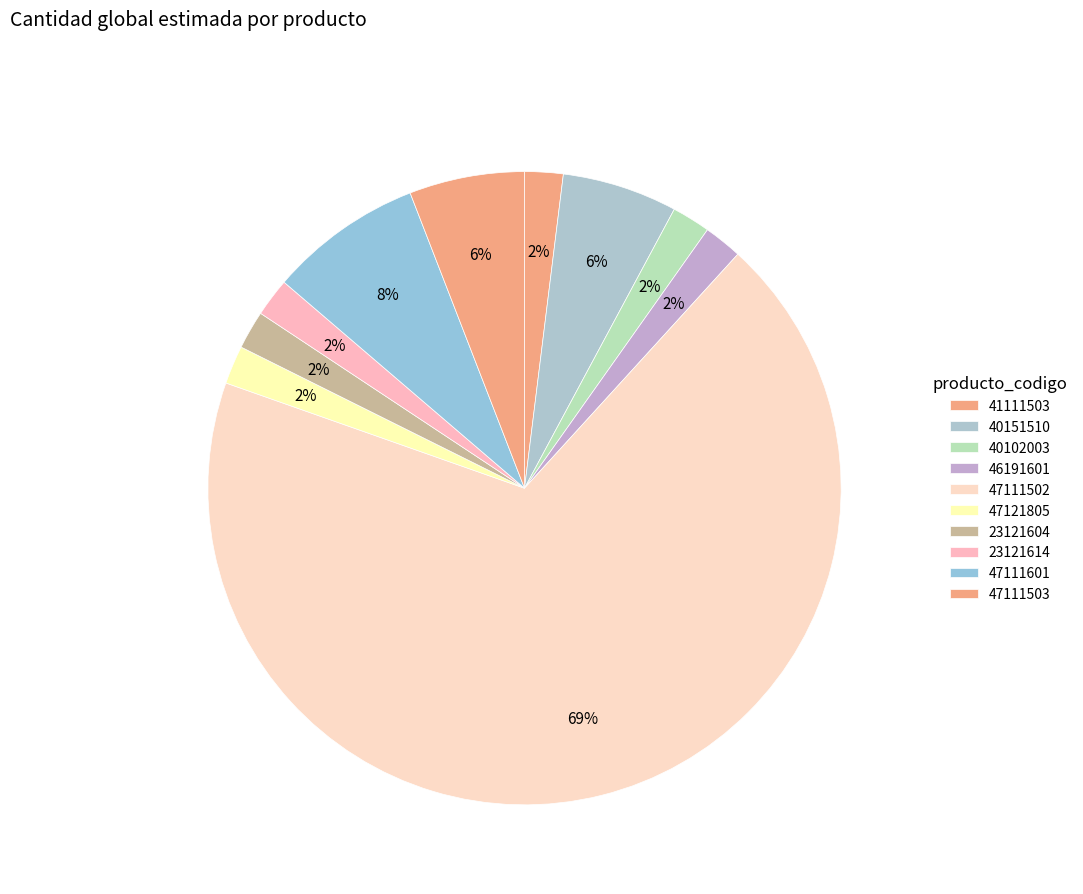

What portion of the pie excludes 40151510?

94.1%